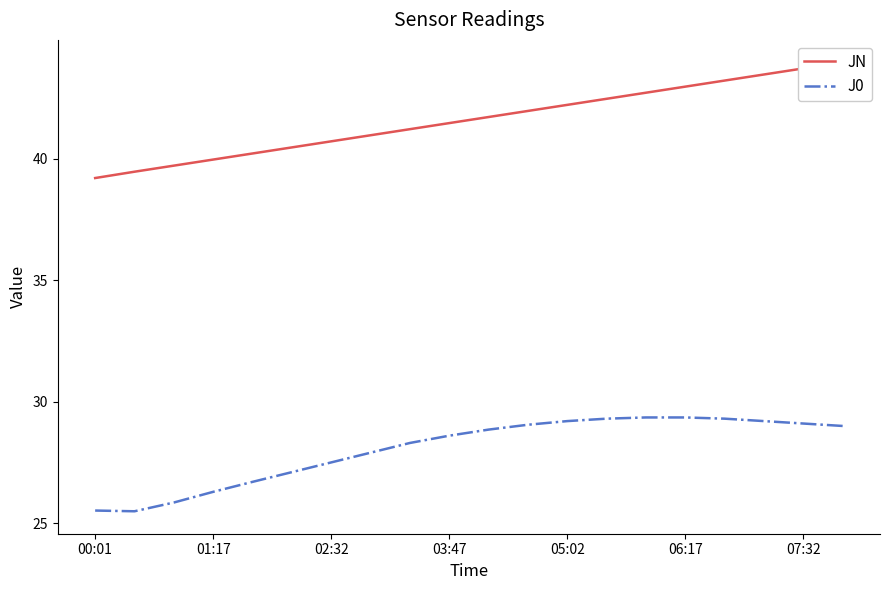

How many lines are shown in the chart?

2